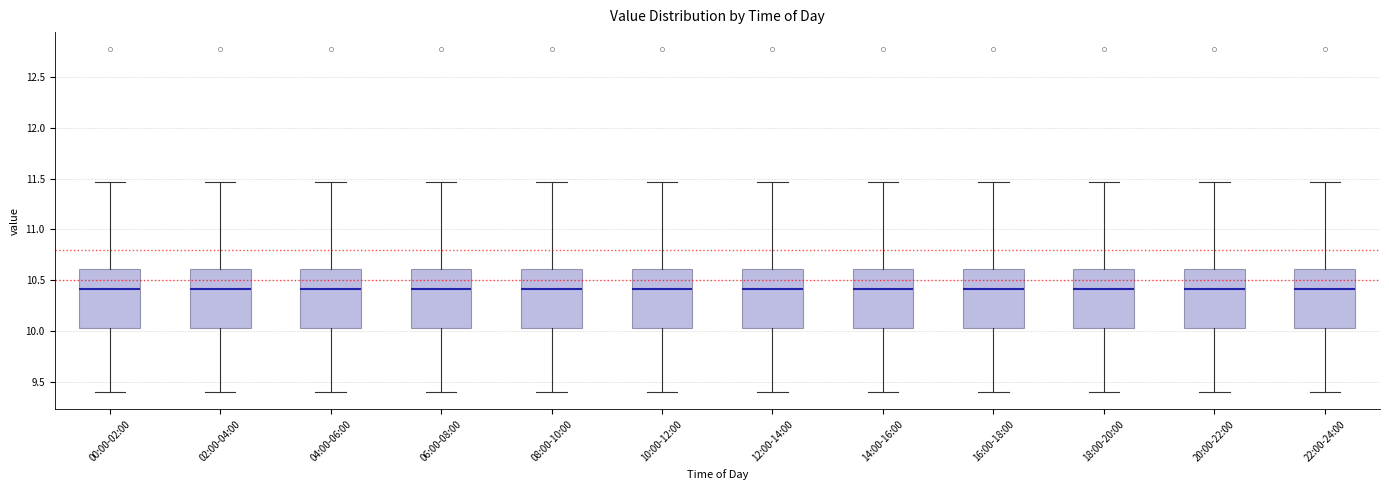

Where does the lower whisker of the box for 06:00-08:00 end on the y-axis? The values are not printed on the chart, so give them approximately, as read against the axis.

9.40